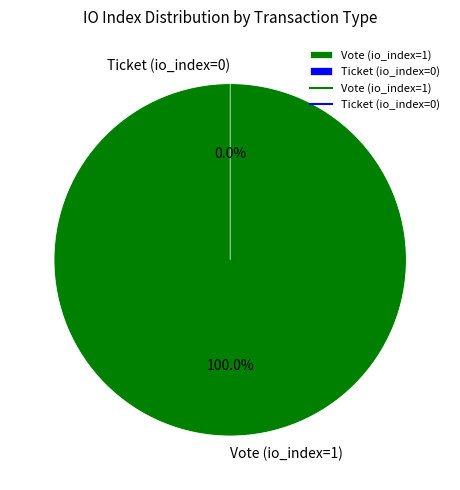

Count the number of slices in the pie.

2